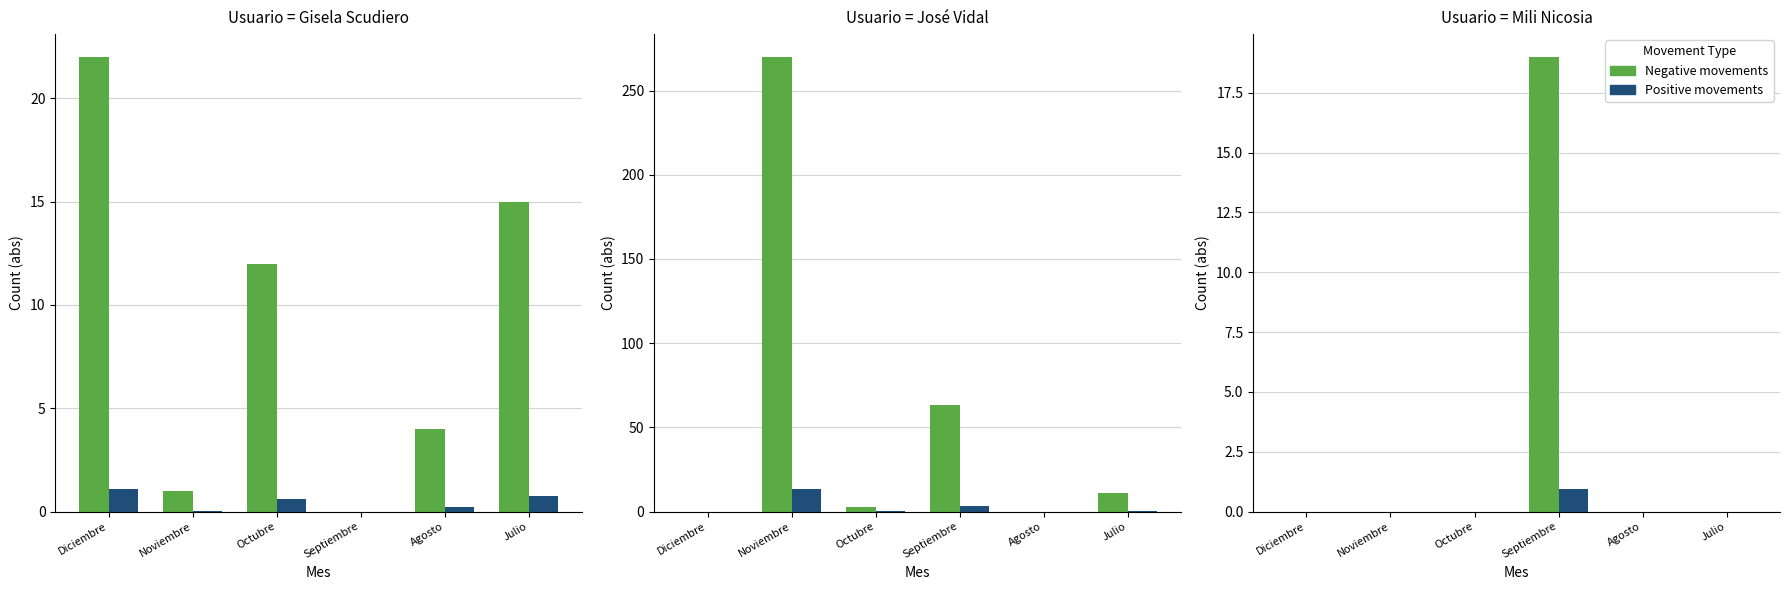

How many data points in Negative movements are above 0?

1